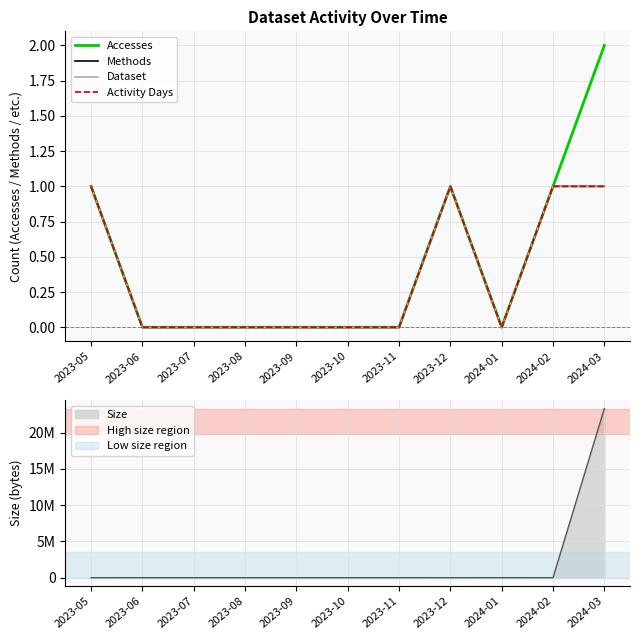

At which category is the sum across all series the highest?

2024-03